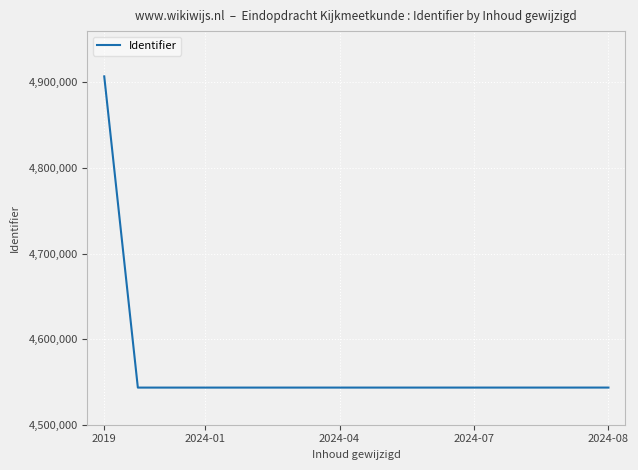

What is the smallest value displayed?

4543391